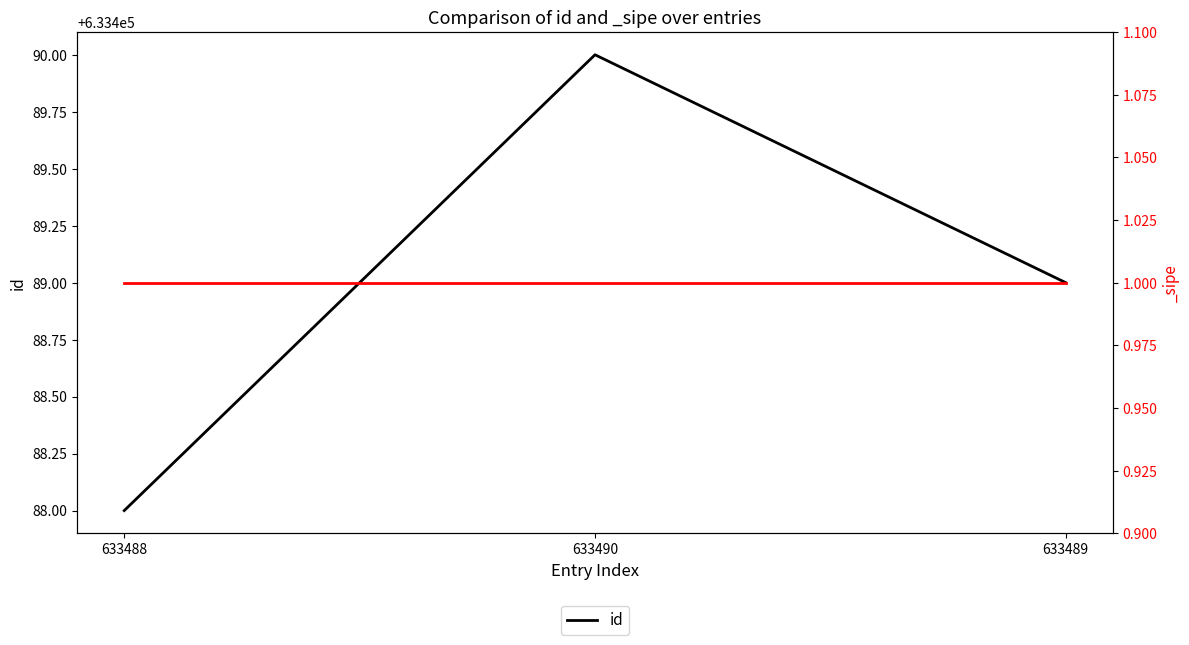

List the labels in order of value, smallest first.

633488, 633489, 633490